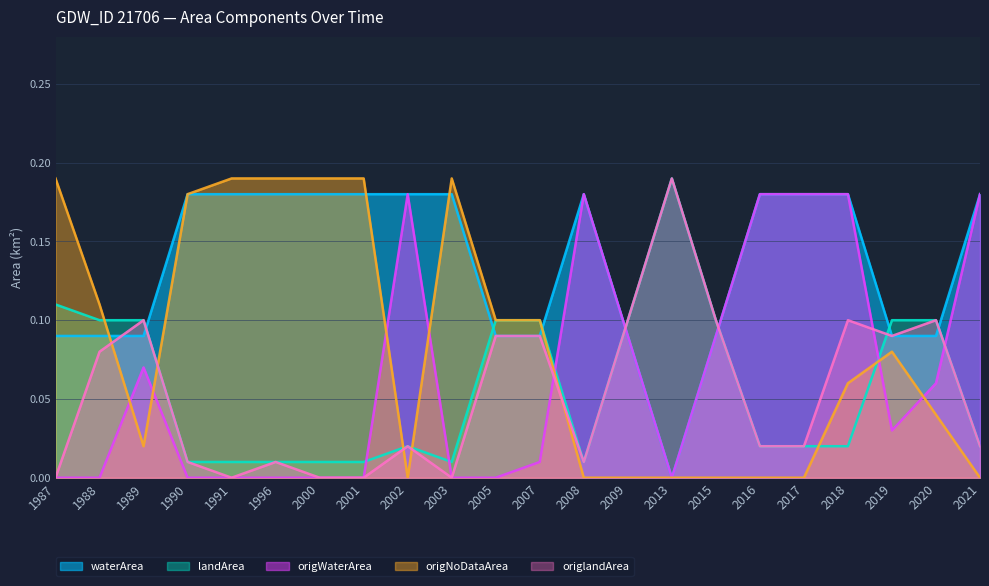

How many times do origWaterArea and origlandArea cross each other?

5